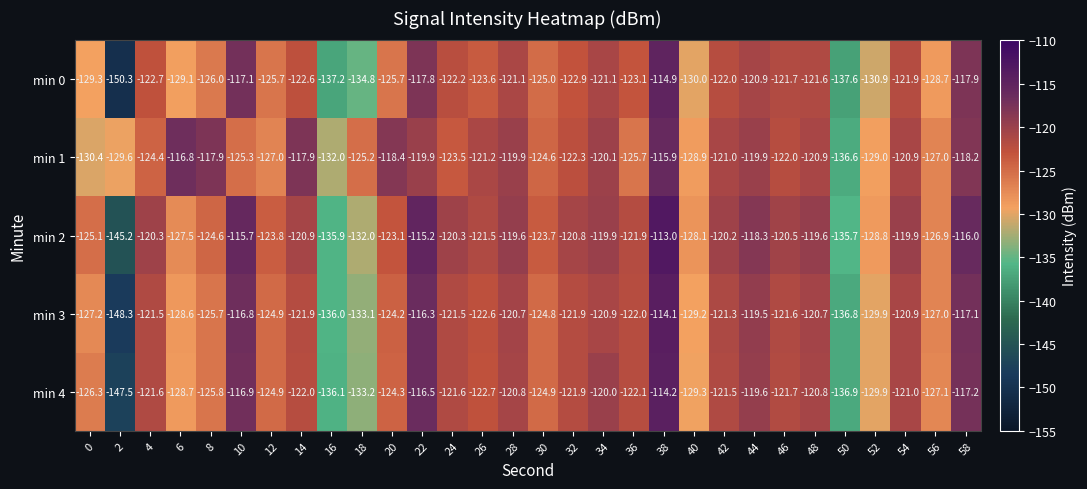

True or false: min 3 has a value of -237.5 at 50.

False